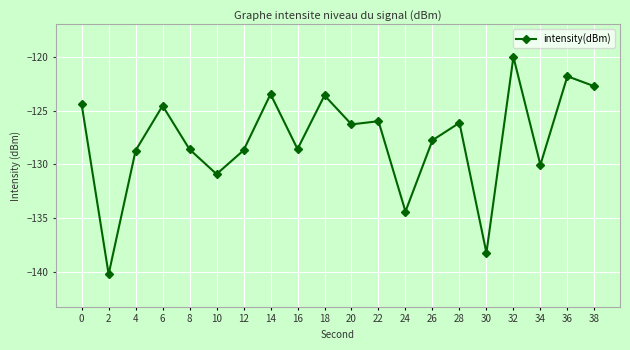

What is the sum of the values at 32 and 38?

-242.8